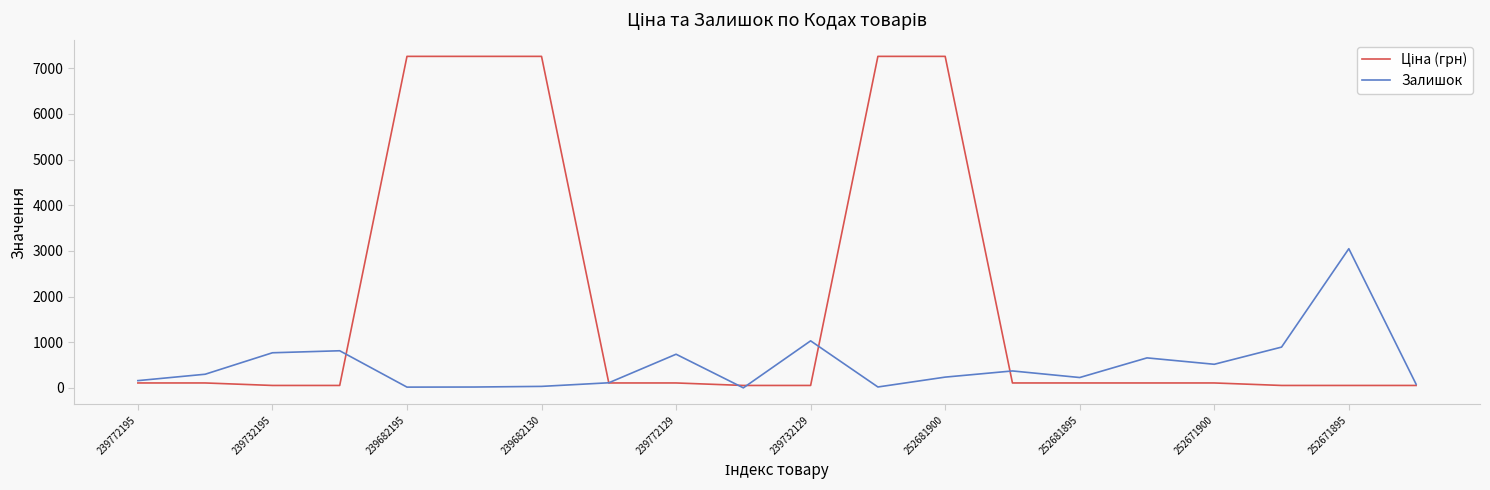

The value of Залишок at 252681900 is 237.0. True or false?

True